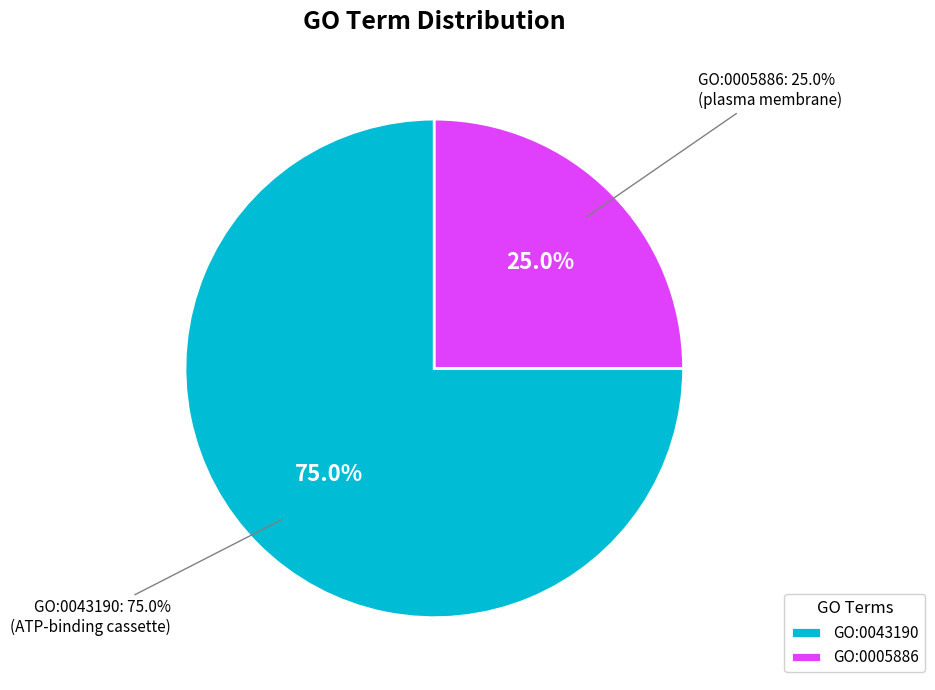

How many segments does this pie chart have?

2